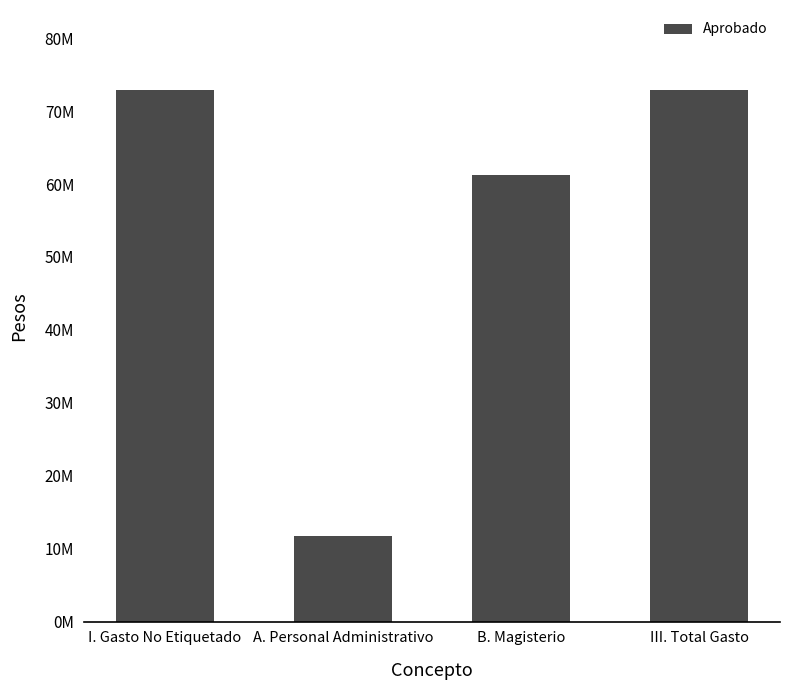

Rank the categories by value from highest to lowest.

I. Gasto No Etiquetado, III. Total Gasto, B. Magisterio, A. Personal Administrativo